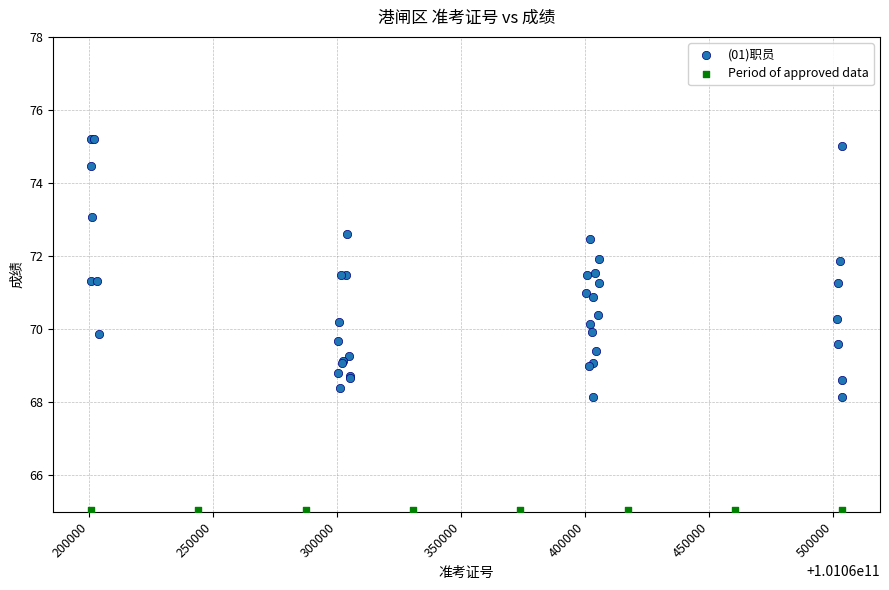

Which series contains the lowest Y value?

Period of approved data